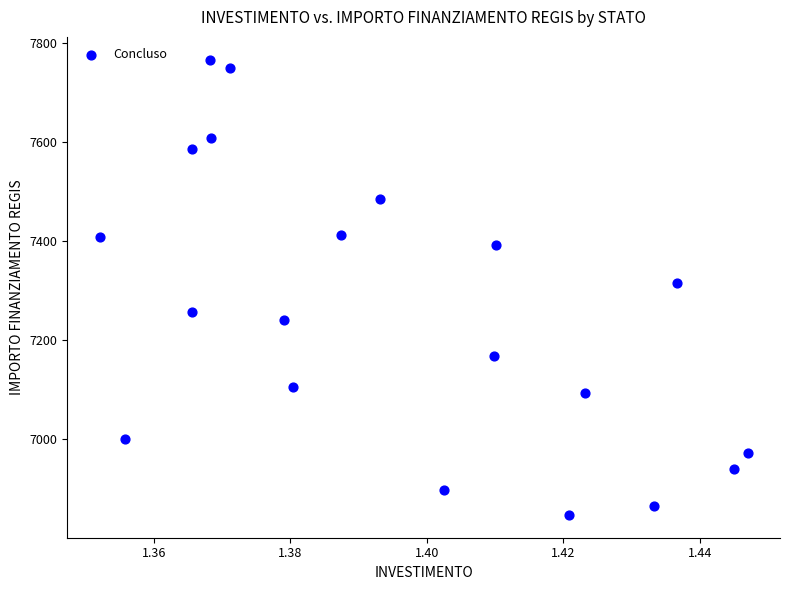

What is the range of Y values (max minus min)?

919.2